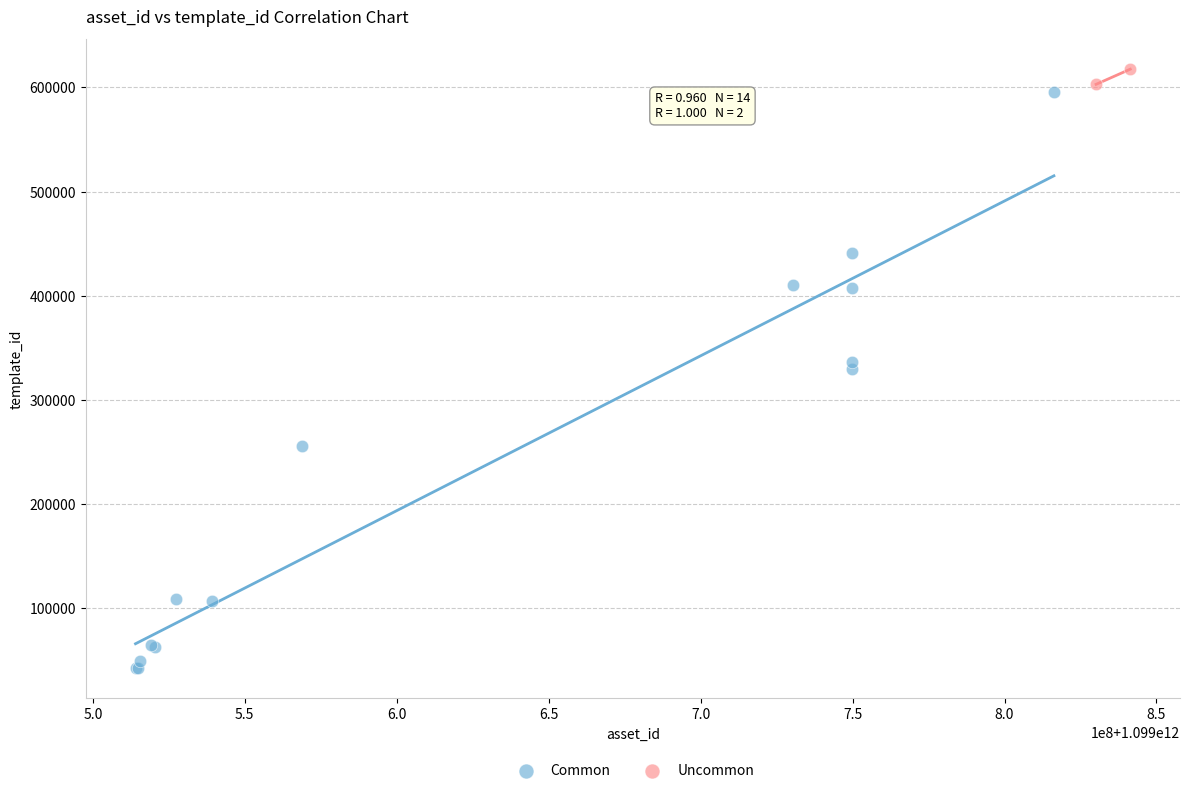

What are all the series names shown in the legend?

Common, Uncommon